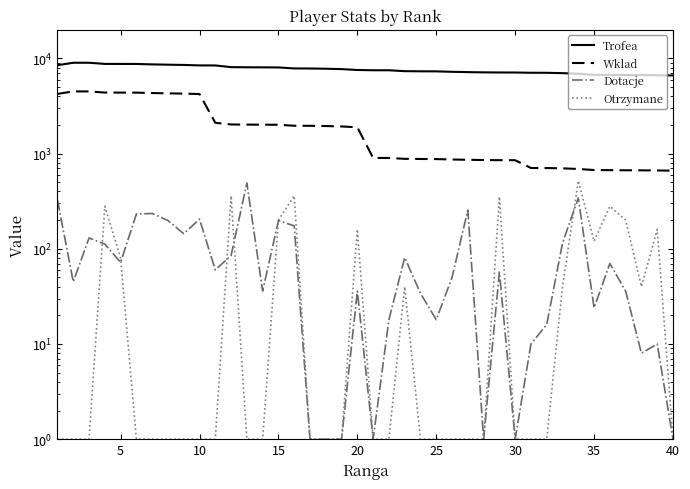

Reading left to right, what are all the values shown in this chart?

Trofea: 8477	9000	9000	8753	8747	8739	8653	8589	8534	8441	8431	8093	8066	8050	8034	7844	7832	7789	7717	7555	7505	7504	7344	7318	7307	7228	7175	7134	7114	7107	7065	7058	7000	6899	6722	6702	6684	6679	6652	6619
Wklad: 4238	4500	4500	4376	4373	4369	4326	4294	4267	4220	2107	2023	2016	2012	2008	1961	1958	1947	1929	1888	900	900	881	878	876	867	861	856	853	852	706	705	700	689	672	670	668	667	665	661
Dotacje: 325	45	130	112	72	232	235	198	144	205	60	85	490	36	198	174	1	1	1	36	1	18	81	34	18	50	255	1	57	1	10	16	115	342	24	70	36	8	10	1
Otrzymane: 1	1	1	280	80	1	1	1	1	1	1	360	1	1	200	360	1	1	1	160	1	1	40	1	1	1	1	1	352	1	1	1	40	520	120	280	200	40	160	1